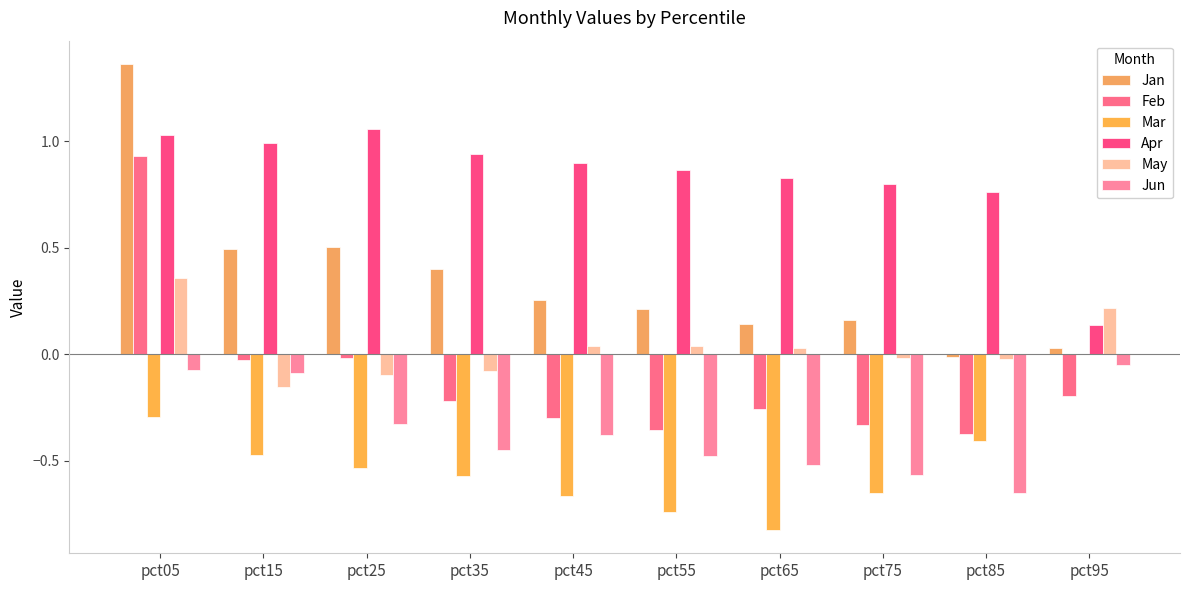

Rank the categories by Mar value from lowest to highest.

pct65, pct55, pct45, pct75, pct35, pct25, pct15, pct85, pct05, pct95